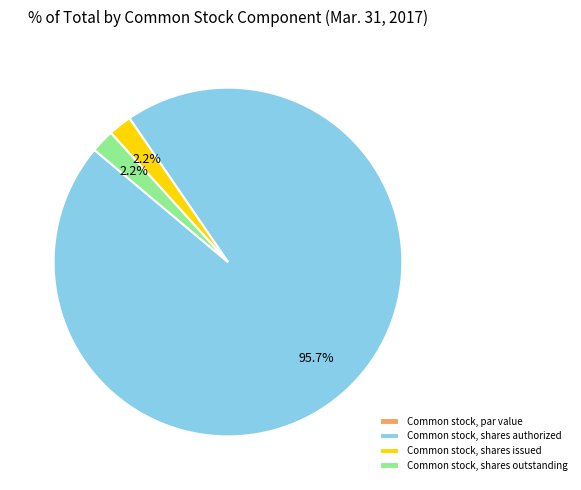

How much of the chart is everything except Common stock, shares outstanding?

97.8%